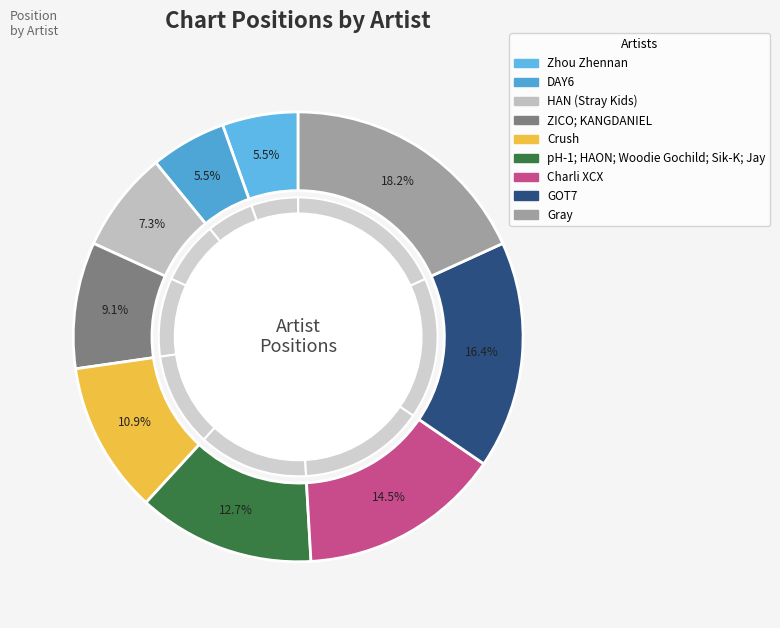

To the nearest percent, what percentage of the pie is Charli XCX?

15%